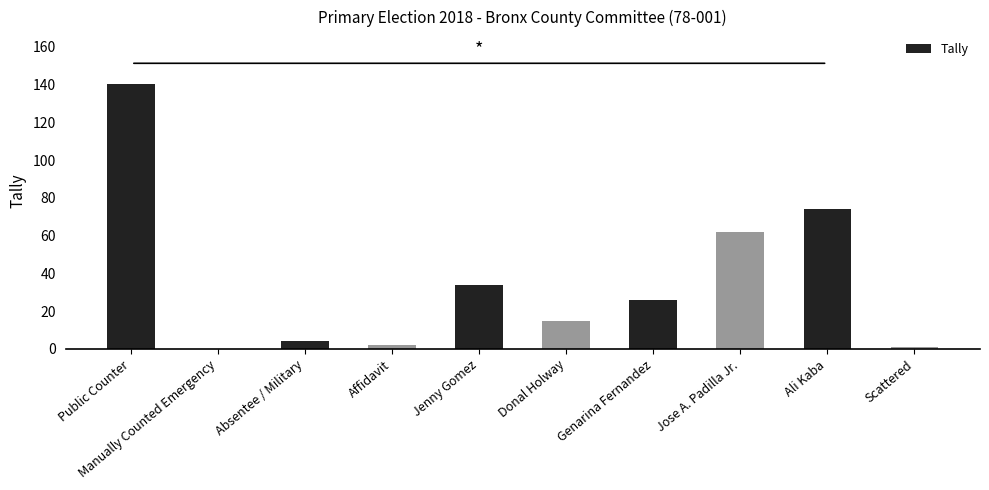

What is the change in value from Donal Holway to Scattered?

-14